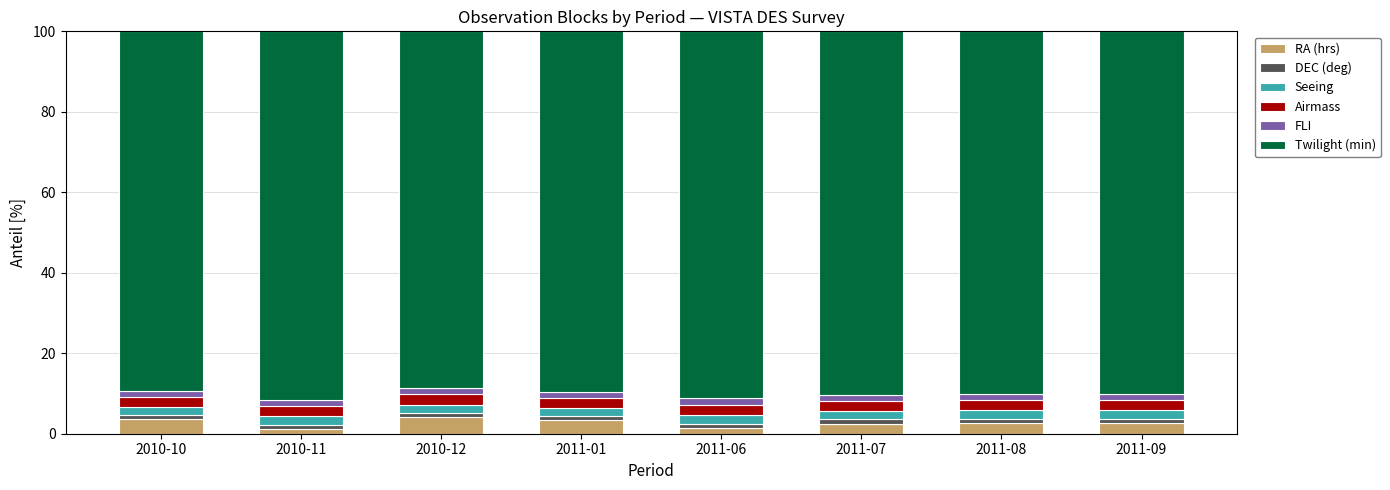

What is the value of the RA (hrs) bar at the 8th from the left?

2.6